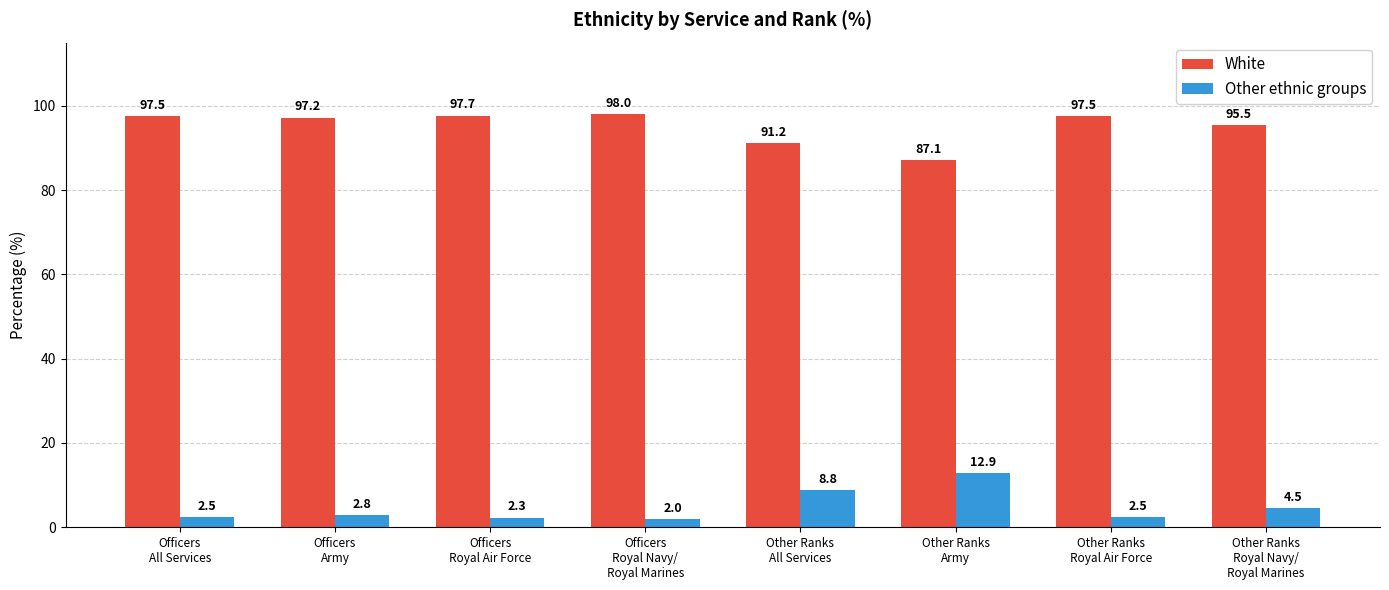

What is the difference between the second highest and minimum values in the White series?

10.6